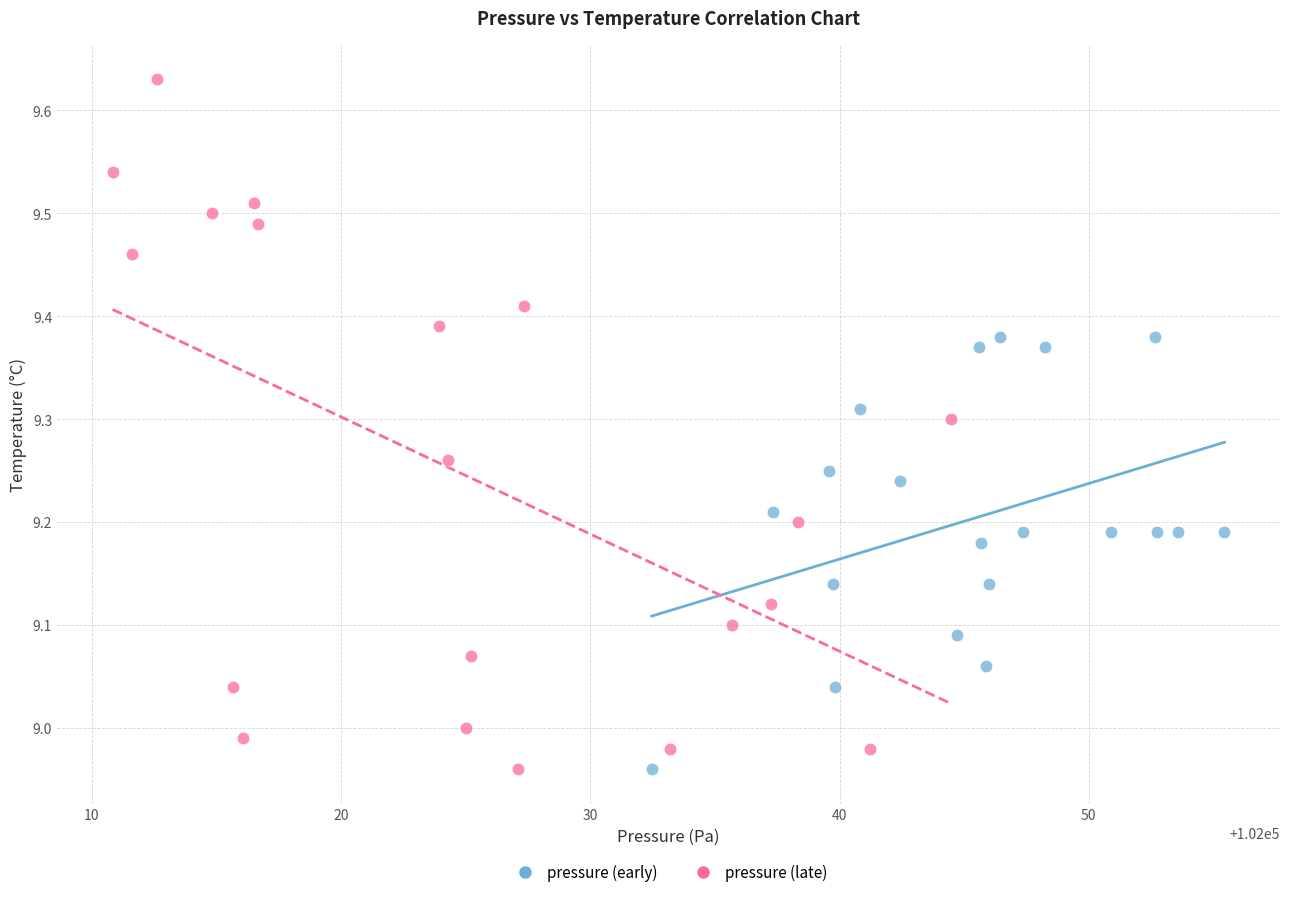

Which series contains the highest Y value?

pressure (late)